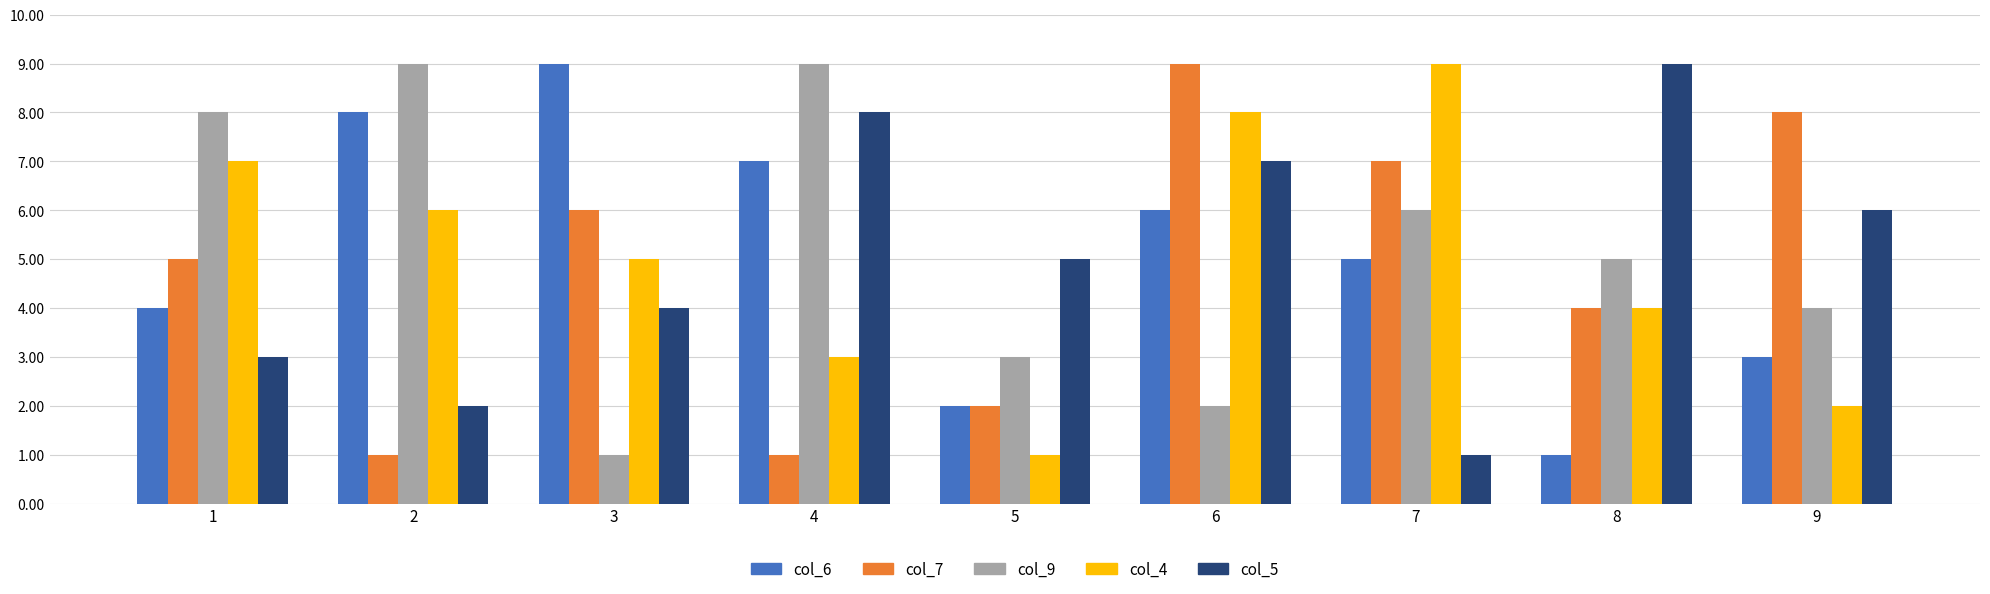

How many data points in col_9 are less than 5?

4